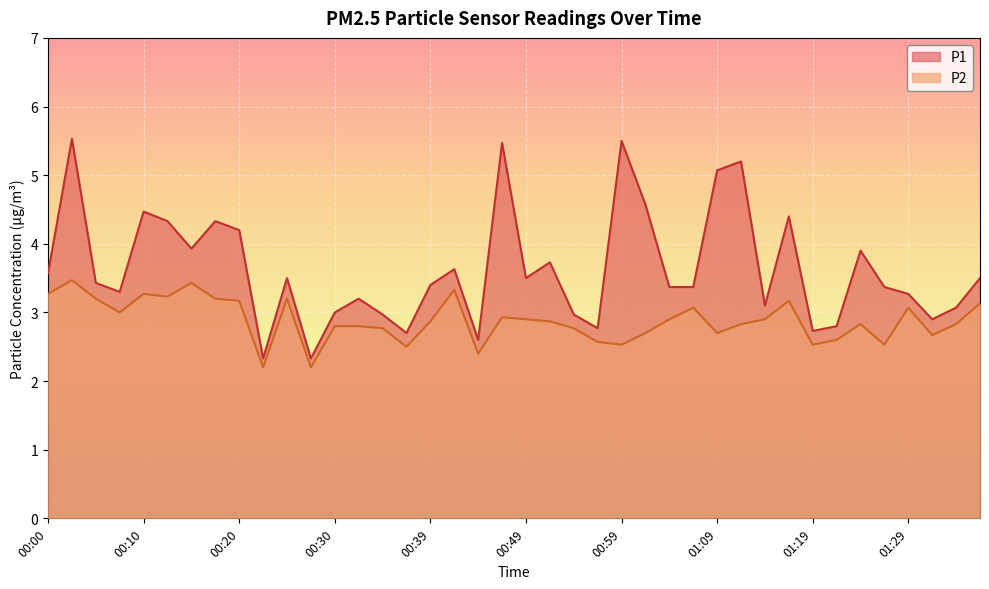

True or false: P2 and P1 intersect in this chart.

False